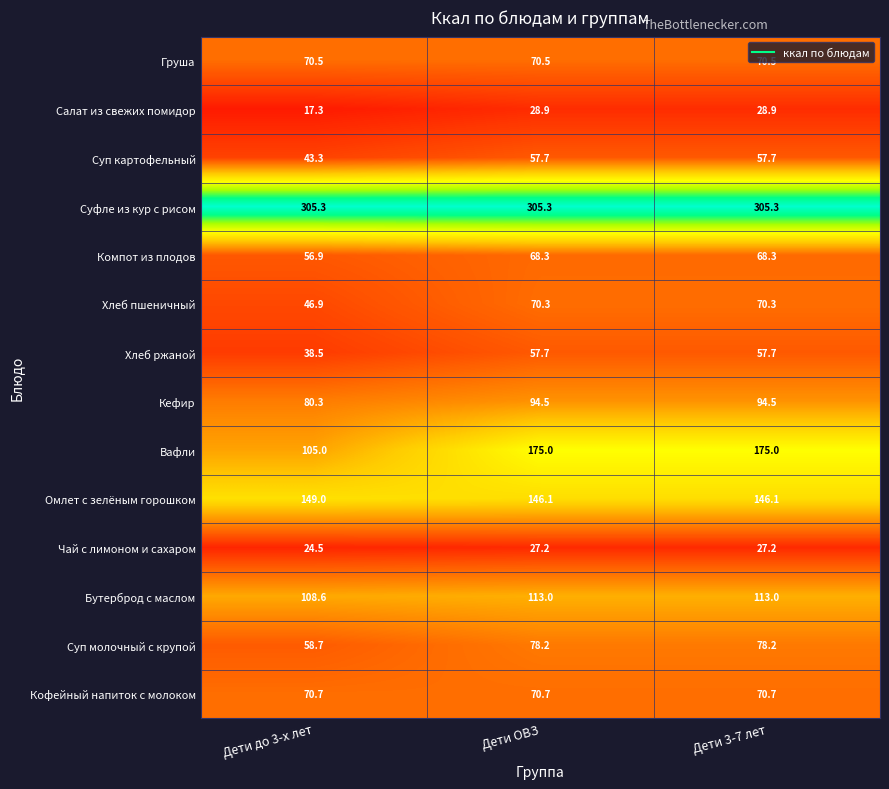

What is the difference between the highest and lowest values at Дети до 3-х лет?

288.0